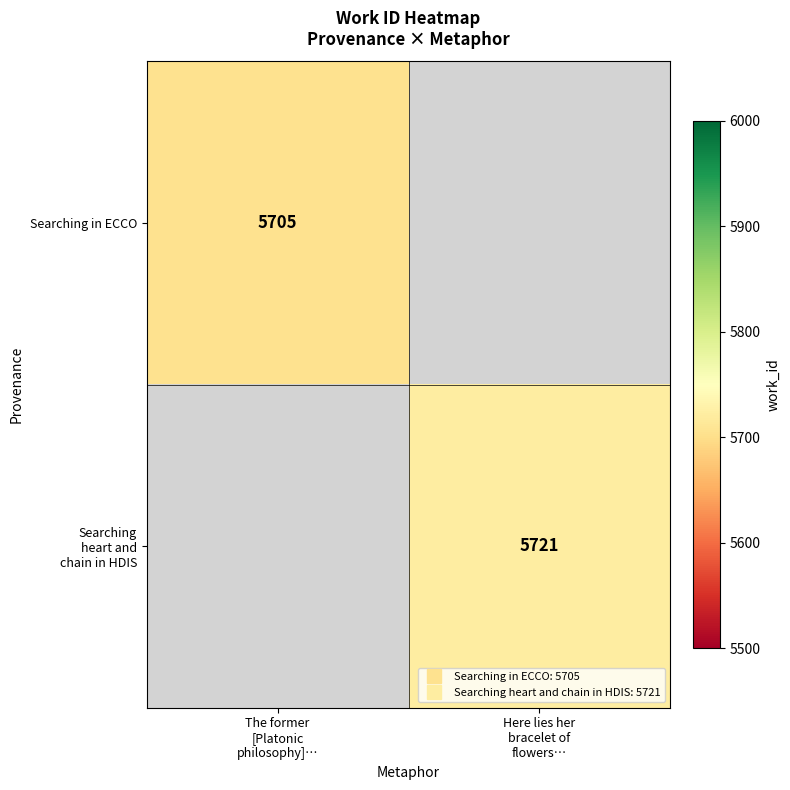

List the series in order of their overall mean, lowest first.

Searching in ECCO, Searching heart and chain in HDIS